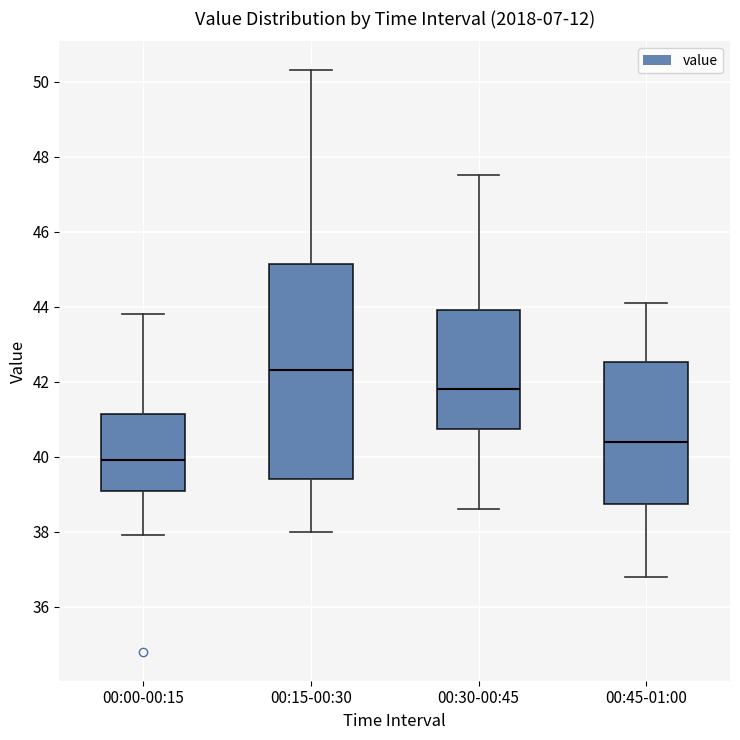

Comparing the boxes themselves (not the whiskers), which one is the tallest?

00:15-00:30